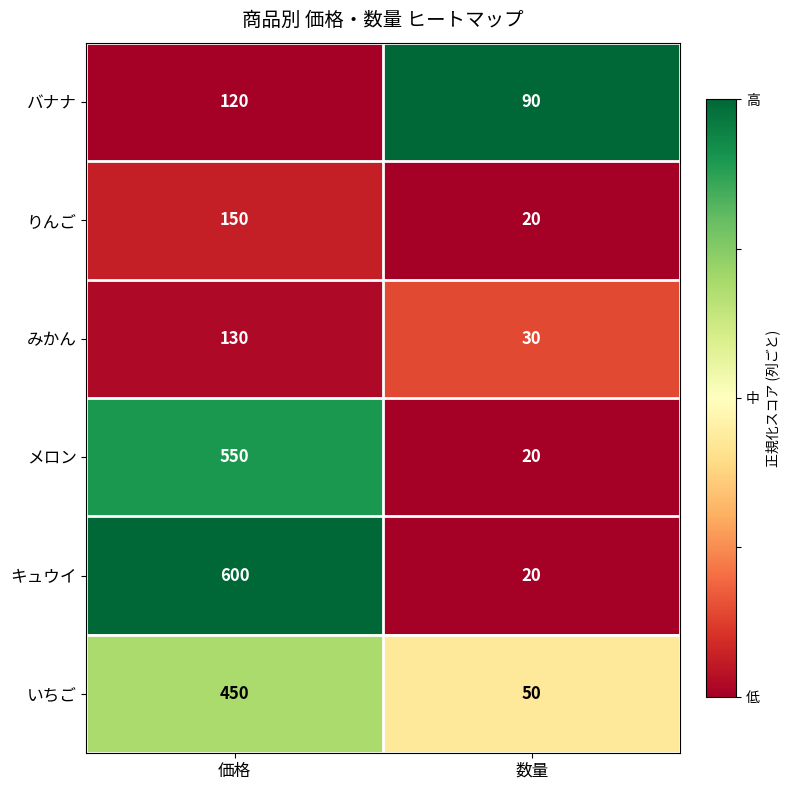

What is the sum of all いちご values?

500